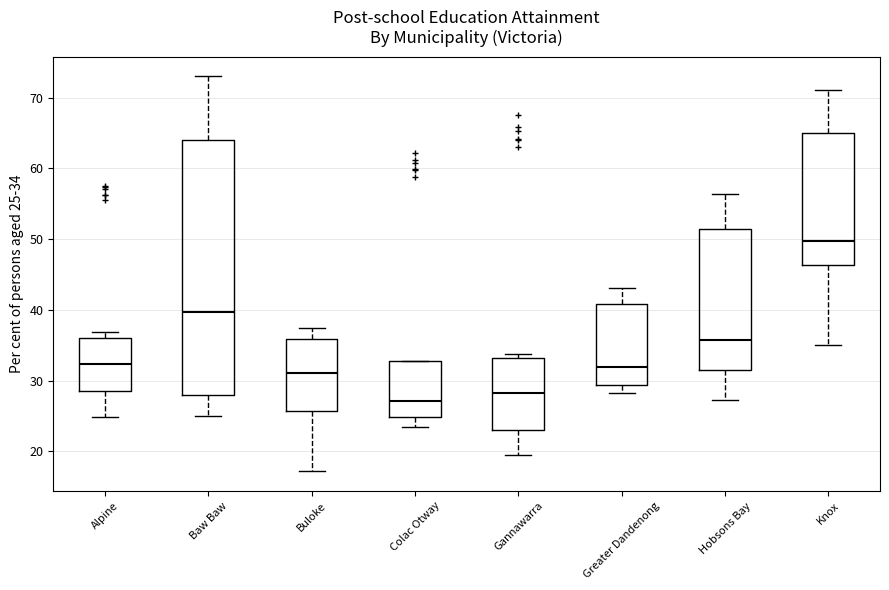

Where is the upper edge of the box for Buloke on the y-axis? The values are not printed on the chart, so give them approximately, as read against the axis.

36